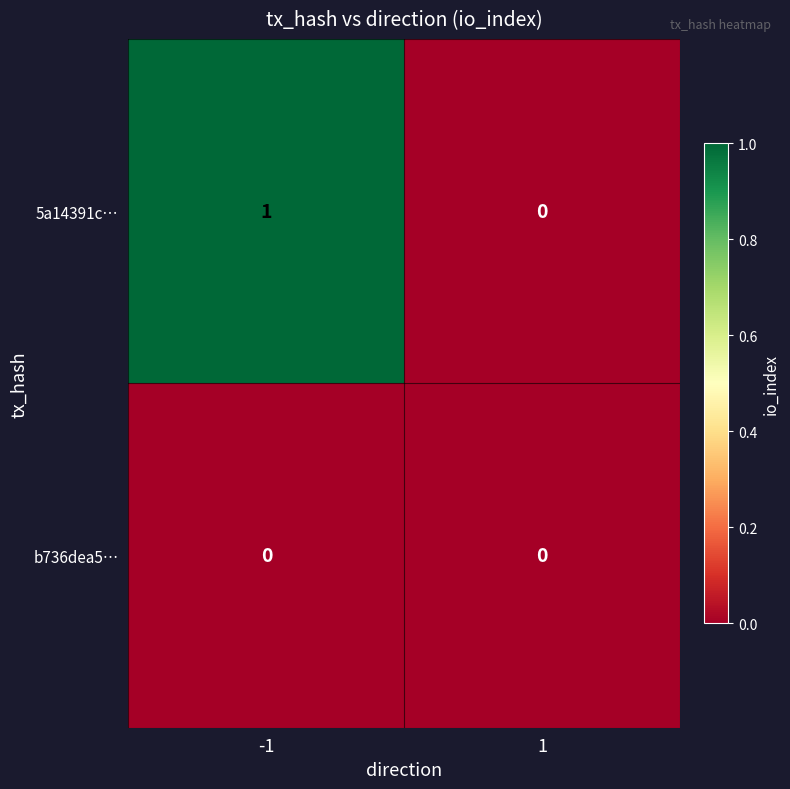

Between -1 and 1, which series saw the biggest shift?

5a14391c…